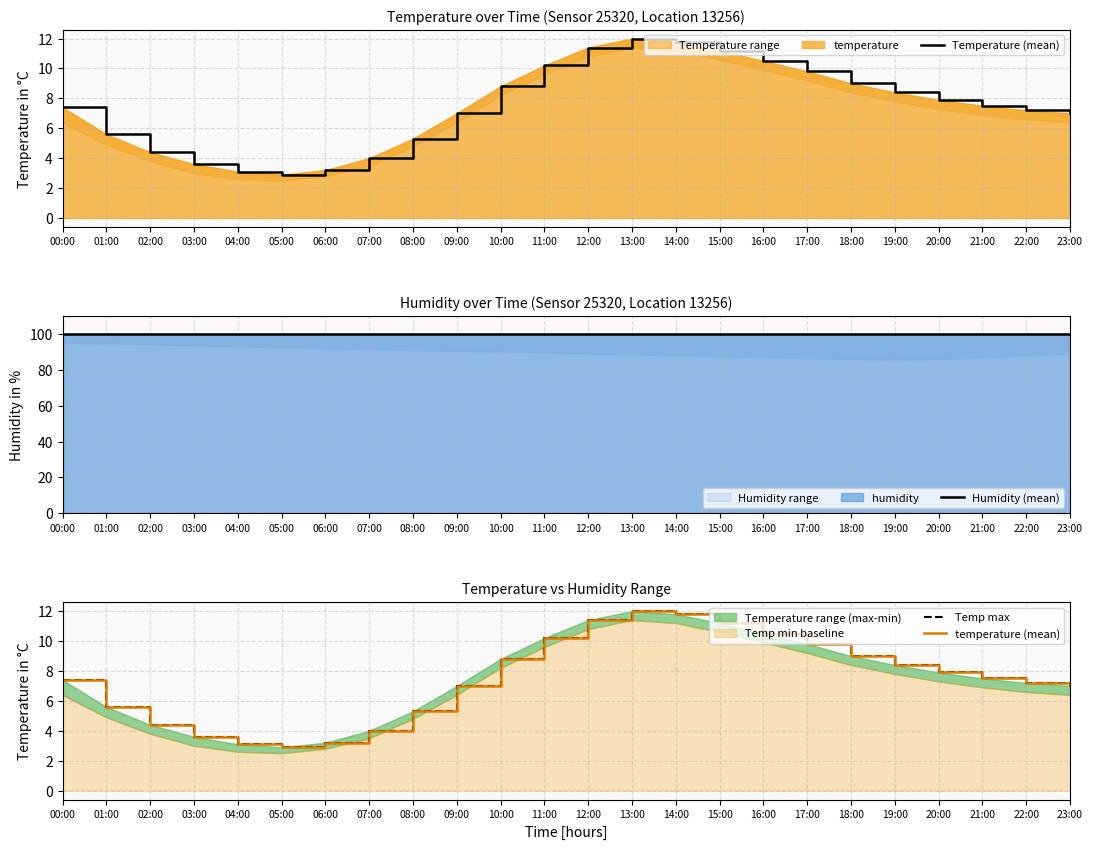

At which category does Temp max reach its first local peak?

13:00